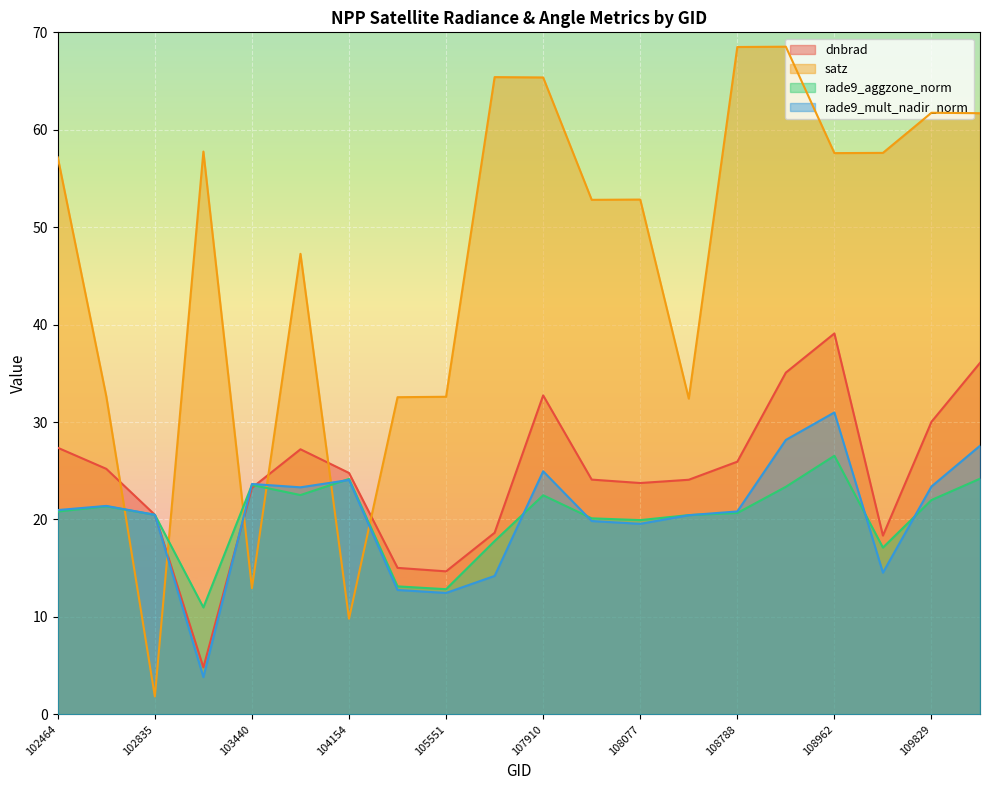

Between 105551 and 102715, which is larger?

102715